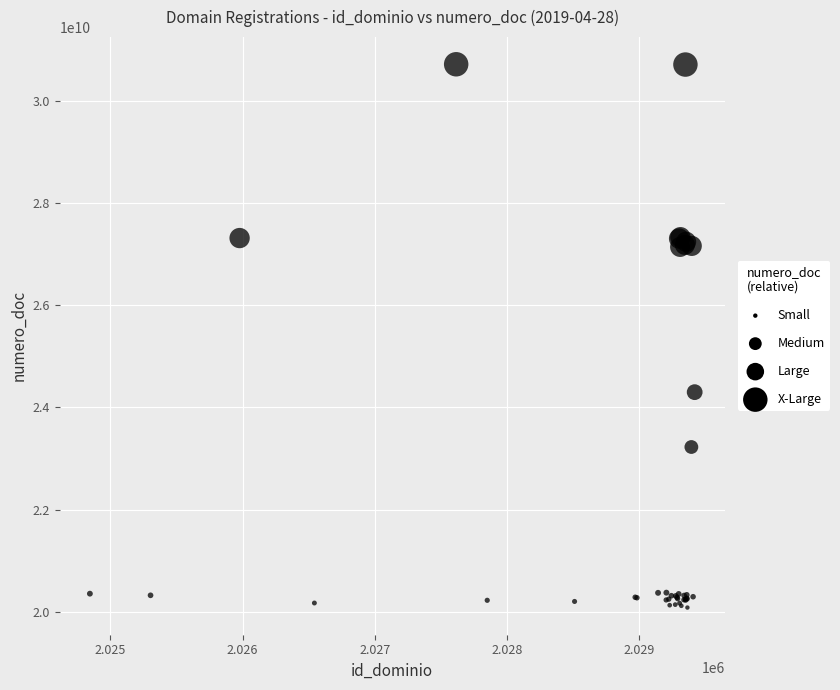

What Y value in the scatter plot is closest to 25400432539?

24299885913